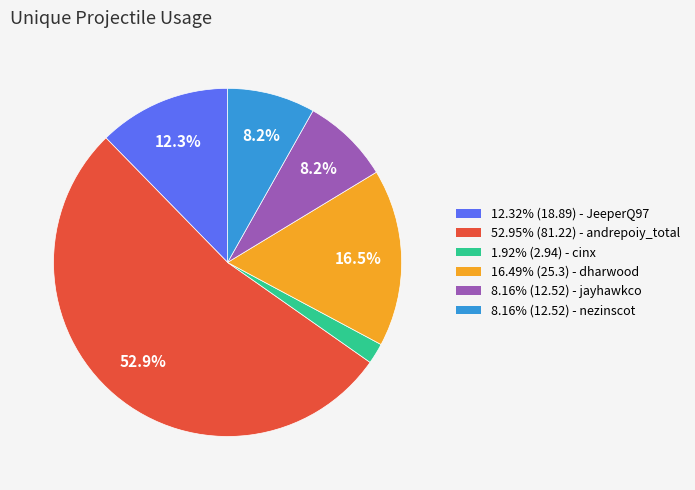

Is there any slice that represents more than half of the pie?

Yes